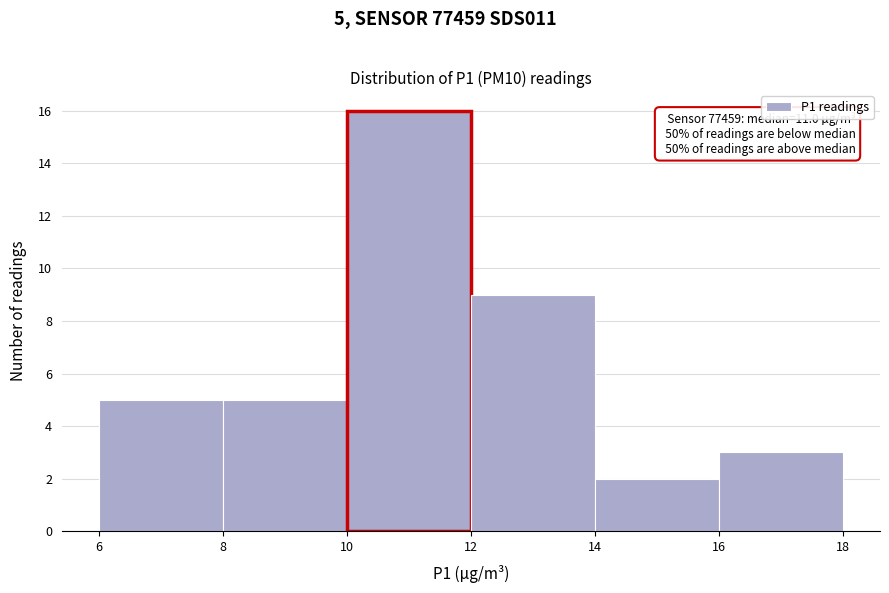

Over which range of the x-axis is the bar tallest?

10 to 12